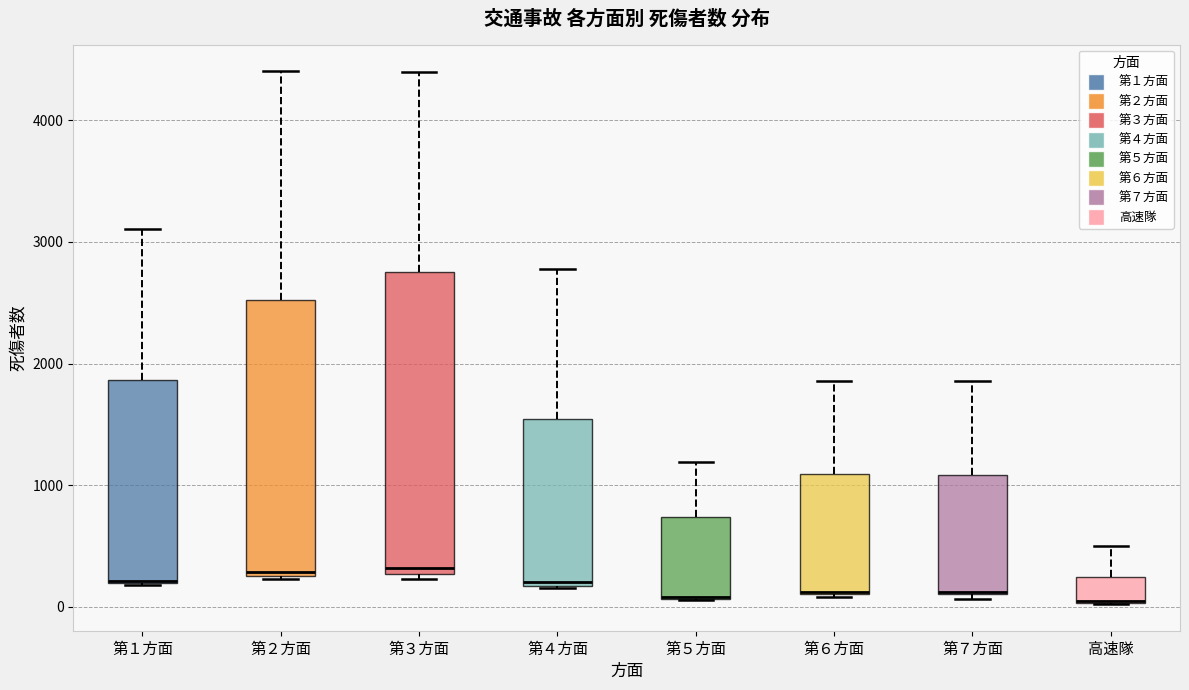

Reading left to right, read every box against the y-axis: the position of its median line, the range the box covers, and the ends of its whiskers. The values are not printed on the chart, so give them approximately, as read against the axis.

第１方面: median 200 (drawn on the box's lower edge), box 200 to 1900, whiskers 200 to 3100
第２方面: median 300, box 300 to 2500, whiskers 200 to 4400
第３方面: median 300 (just above the box's lower edge), box 300 to 2800, whiskers 200 to 4400
第４方面: median 200, box 200 to 1500, whiskers 200 to 2800
第５方面: median 100 (drawn on the box's lower edge), box 100 to 700, whiskers 100 to 1200
第６方面: median 100 (drawn on the box's lower edge), box 100 to 1100, whiskers 100 to 1900
第７方面: median 100, box 100 to 1100, whiskers 100 (just below the box's lower edge) to 1900
高速隊: median 0 (drawn on the box's lower edge), box 0 to 200, whiskers 0 to 500